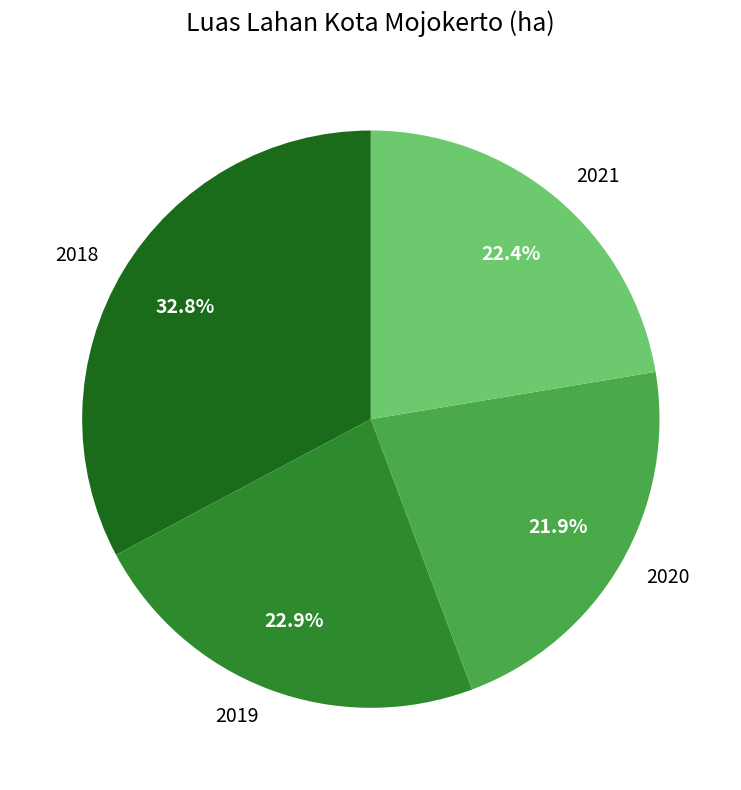

Is there any slice that represents more than half of the pie?

No